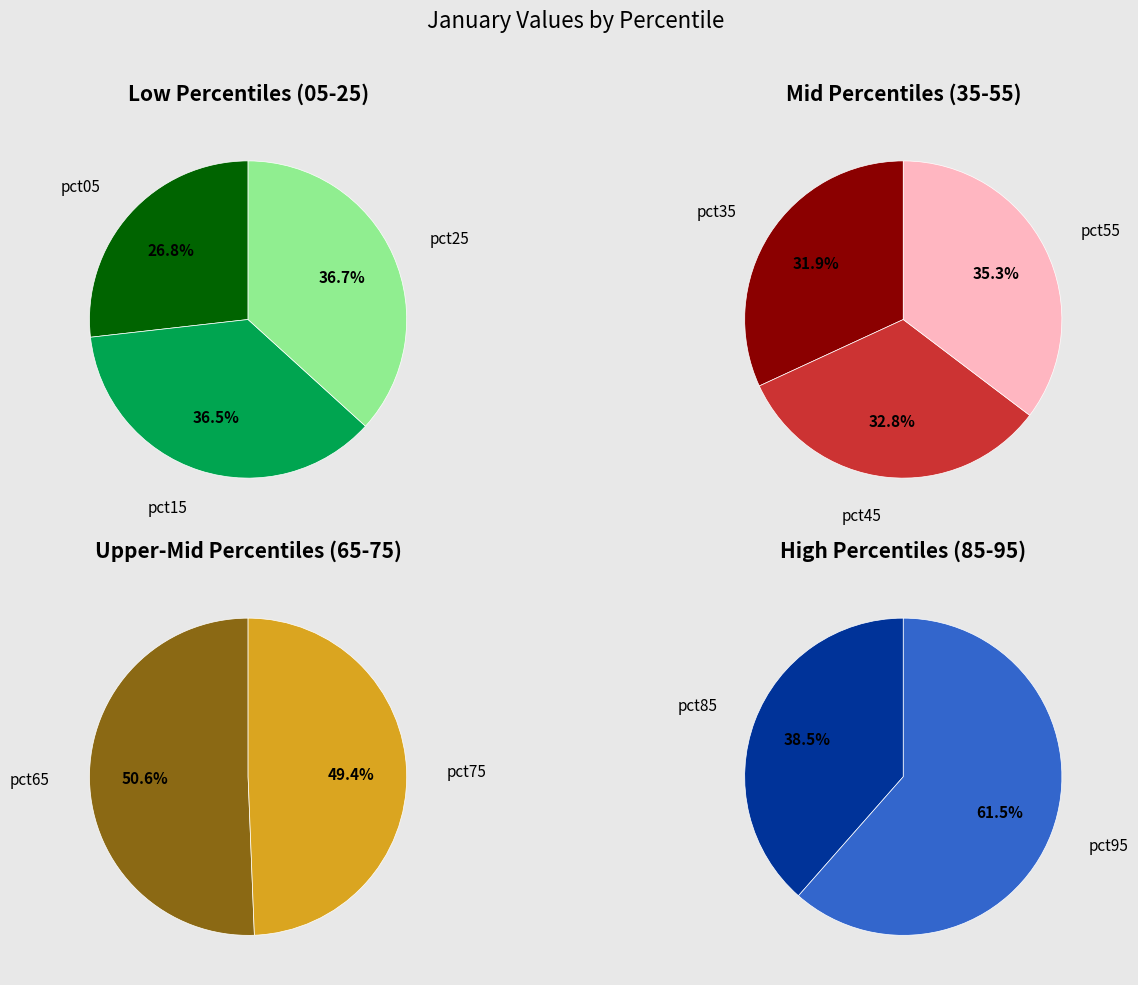

How many segments does this pie chart have?

10